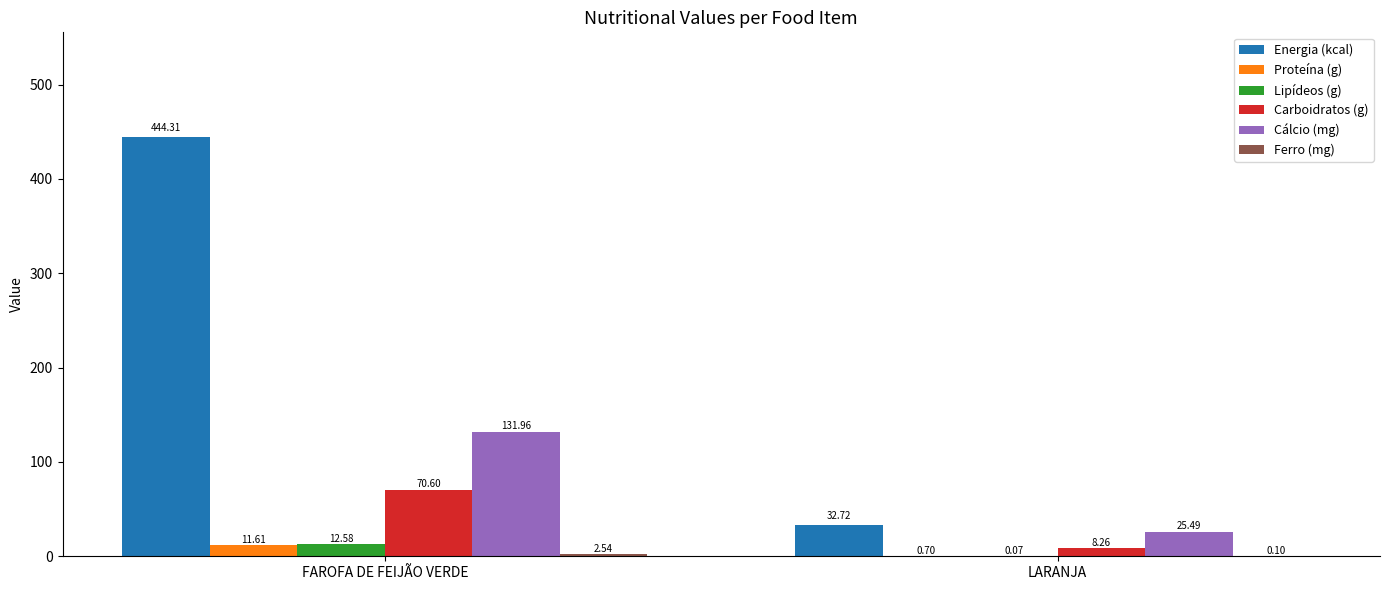

What is the greatest value displayed?

444.3